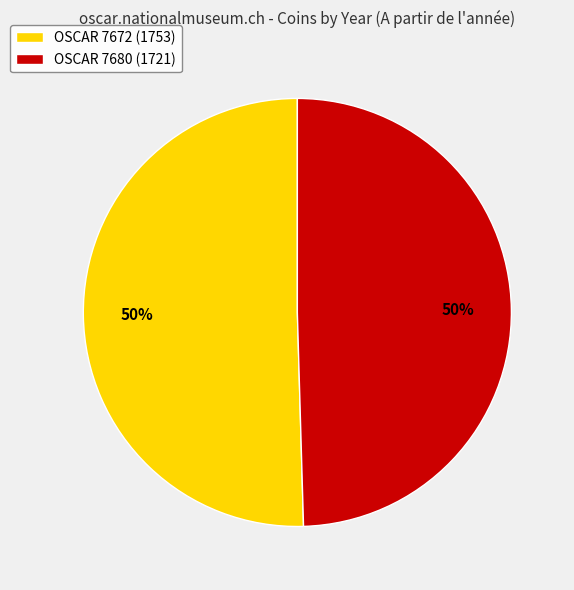

To the nearest percent, what is the combined percentage of OSCAR 7672 (1753) and OSCAR 7680 (1721)?

100%